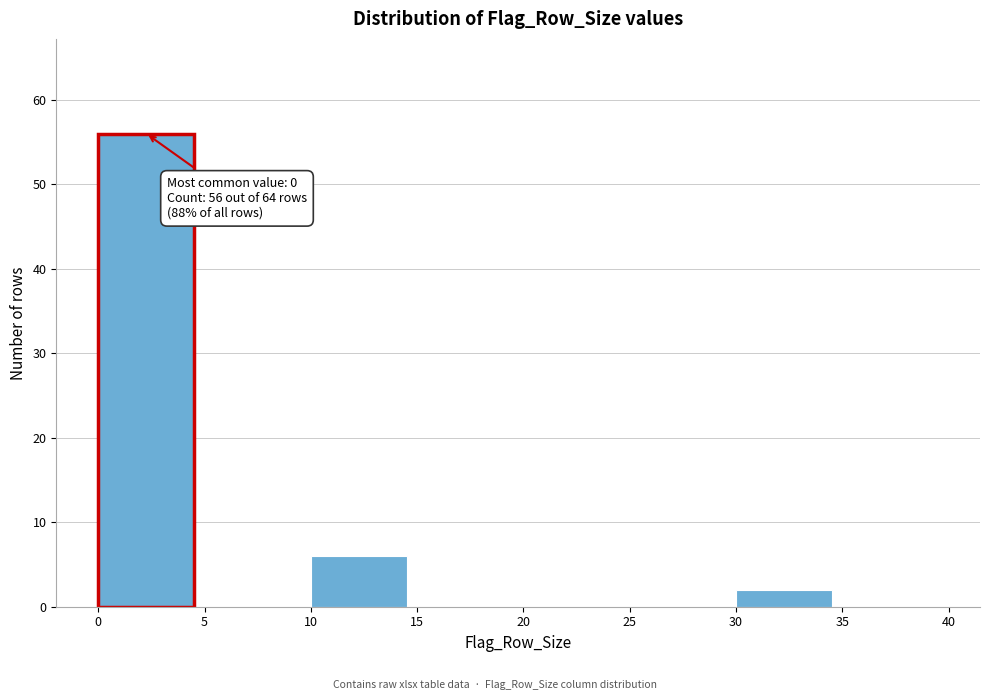

Which range on the x-axis has the tallest bar?

0 to 5